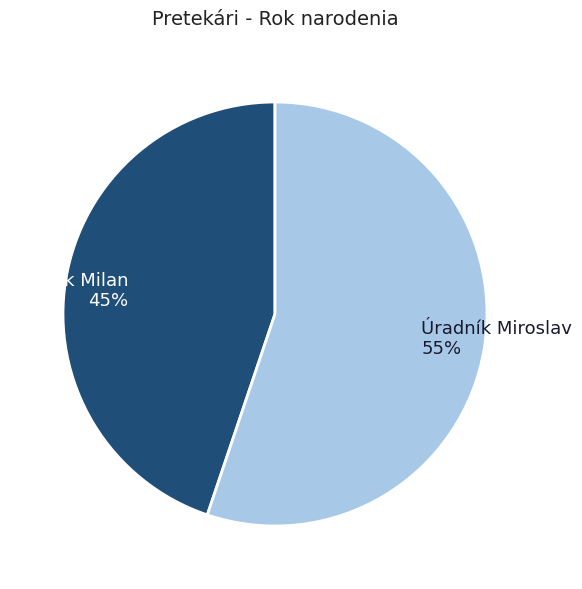

To the nearest percent, what percentage of the pie is Rízek Milan?

45%